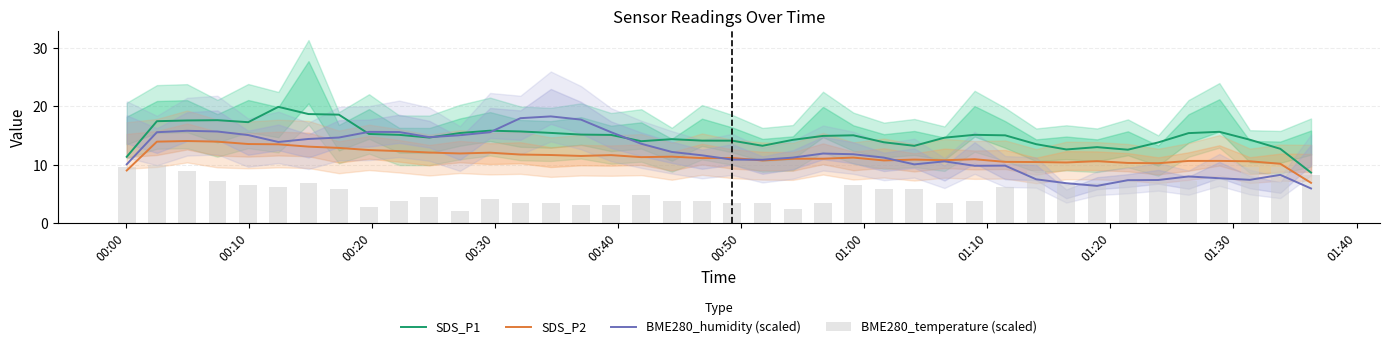

What are all the series names shown in the legend?

SDS_P1, SDS_P2, BME280_humidity (scaled), BME280_temperature (scaled)